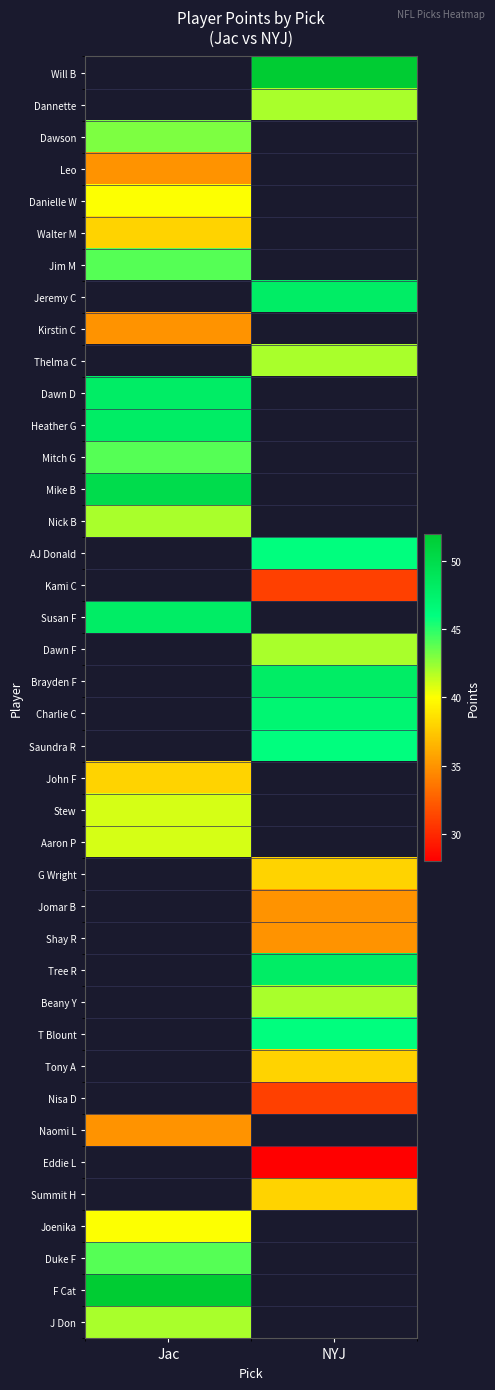

The value of Dawn D at Jac is 48.0. True or false?

True